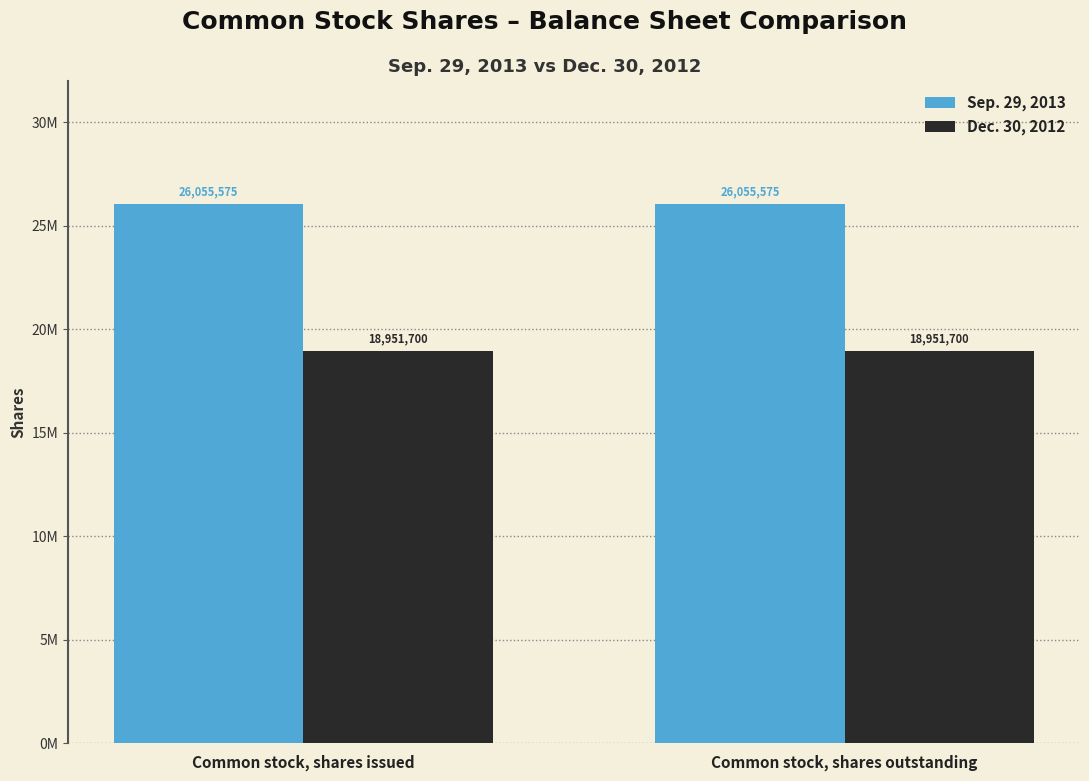

At which category does the chart reach its peak across all series?

Common stock, shares issued